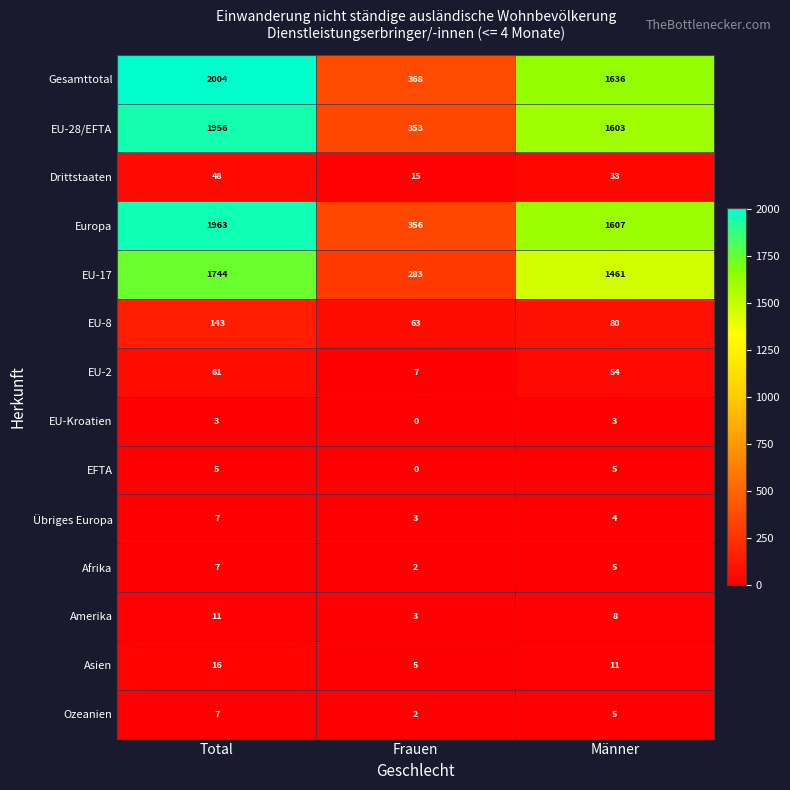

The EFTA series shows 9 at Männer. True or false?

False